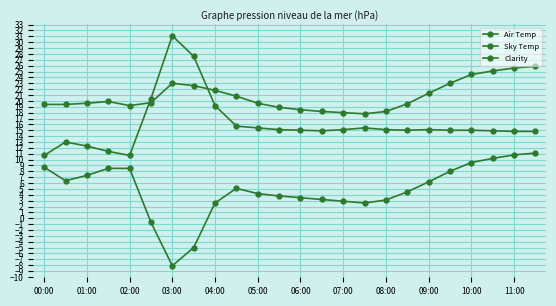

Does the chart have visible grid lines?

Yes